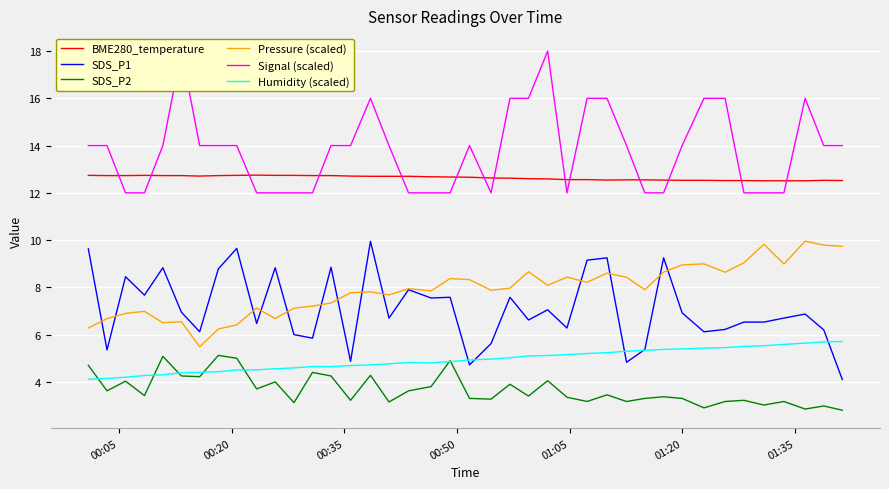

What is the sum of all Signal (scaled) values?

552.0